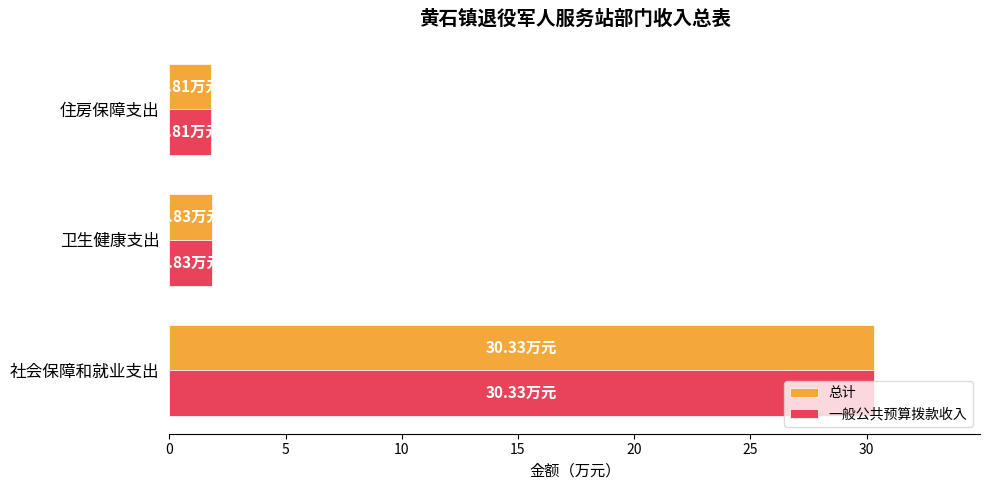

What is the difference between the maximum and minimum values in the 总计 series?

28.5